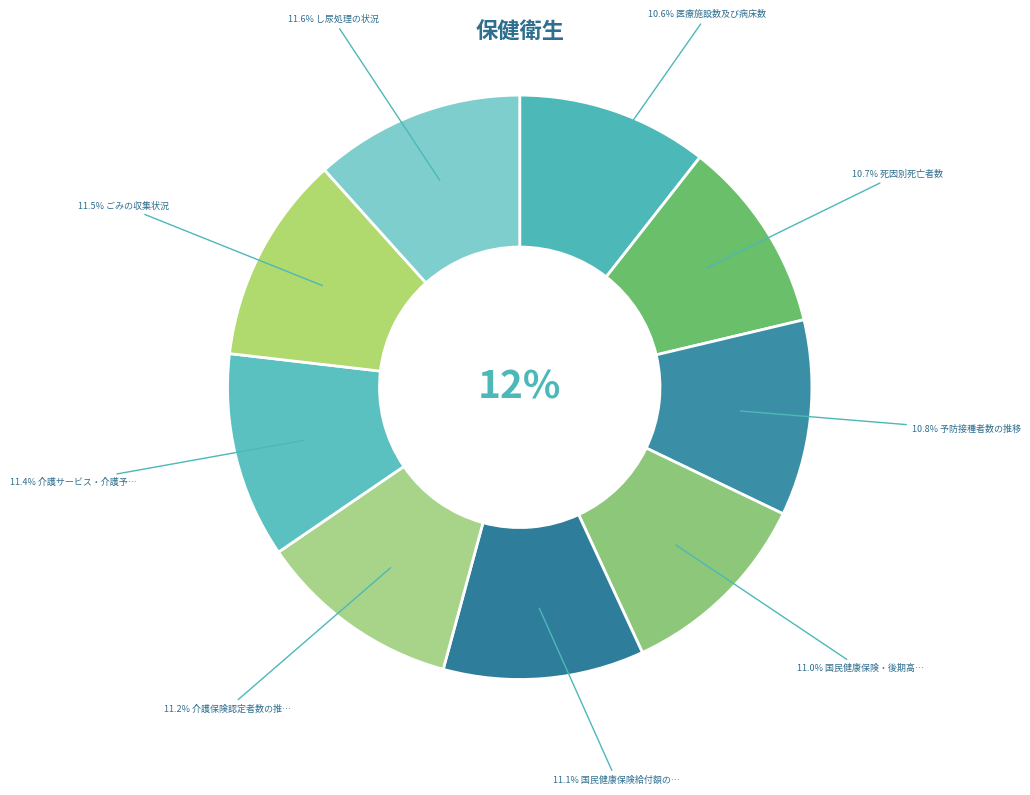

Which category has the biggest portion of the pie?

し尿処理の状況